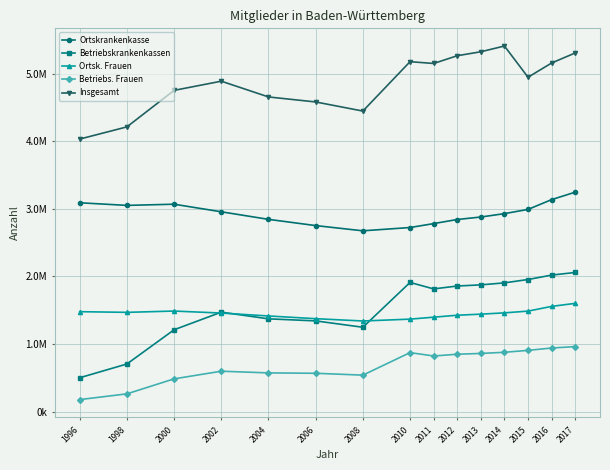

What is the difference between the Betriebs. Frauen values at 2011 and 2000?

338224